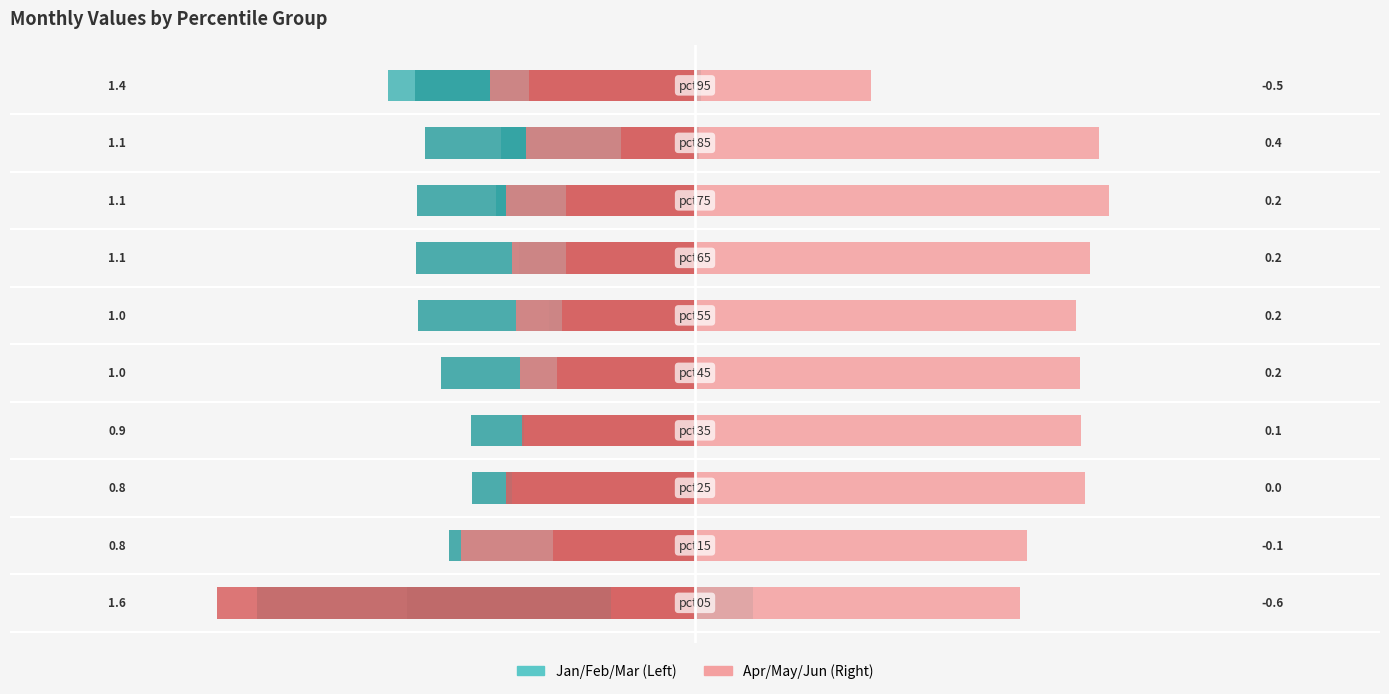

At −2.0, list the series in order from largest to smallest.

Apr, Jan